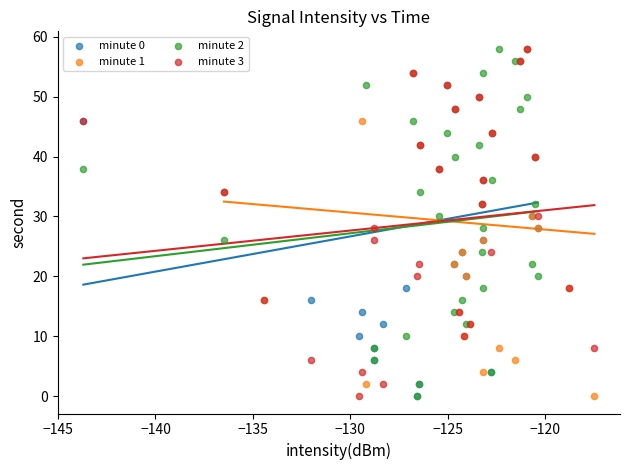

What are all the series names shown in the legend?

minute 0, minute 1, minute 2, minute 3